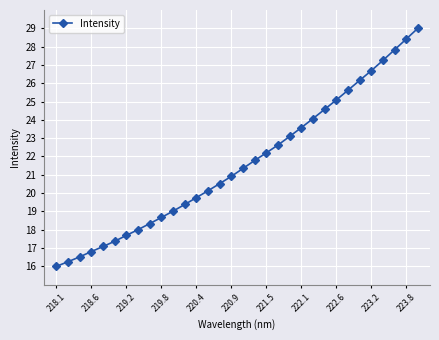

What is the value of the 16th point from the left?

20.9